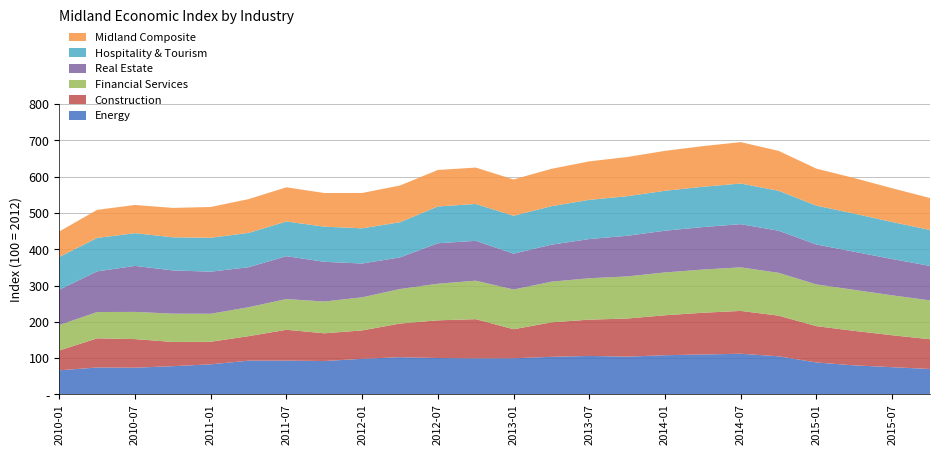

Reading left to right, transcribe all the data shown in this chart.

Energy: 66.4	74.1	73.6	77.8	82.8	93.0	93.1	91.9	98.1	102.5	100.2	99.3	99.5	103.5	106.0	104.0	108.0	110.0	112.0	105.0	88.0	80.0	75.0	70.0
Construction: 54.6	80.3	78.8	66.7	62.2	67.5	85.0	76.4	78.2	92.7	103.8	108.0	80.0	95.0	100.0	105.0	110.0	115.0	118.0	112.0	100.0	95.0	88.0	82.0
Financial Services: 70.2	72.5	74.9	78.0	77.1	79.8	84.7	87.6	91.2	95.2	100.8	106.0	109.5	112.0	114.0	116.0	118.0	119.0	120.0	118.0	115.0	113.0	110.0	107.0
Real Estate: 97.2	112.1	126.8	119.1	115.9	110.3	118.1	109.4	93.2	87.1	111.5	109.8	98.7	102.0	108.0	112.0	115.0	117.0	119.0	116.0	110.0	105.0	100.0	95.0
Hospitality & Tourism: 90.3	92.1	90.1	91.2	93.4	94.5	95.6	96.8	97.0	97.0	101.4	101.5	104.4	106.0	108.0	109.0	110.0	111.0	112.0	110.0	107.0	105.0	102.0	99.0
Midland Composite: 70.3	77.4	77.7	81.0	84.8	93.0	94.2	92.7	97.4	101.1	100.6	100.3	100.0	103.0	106.0	108.0	110.0	112.0	114.0	110.0	102.0	98.0	93.0	88.0